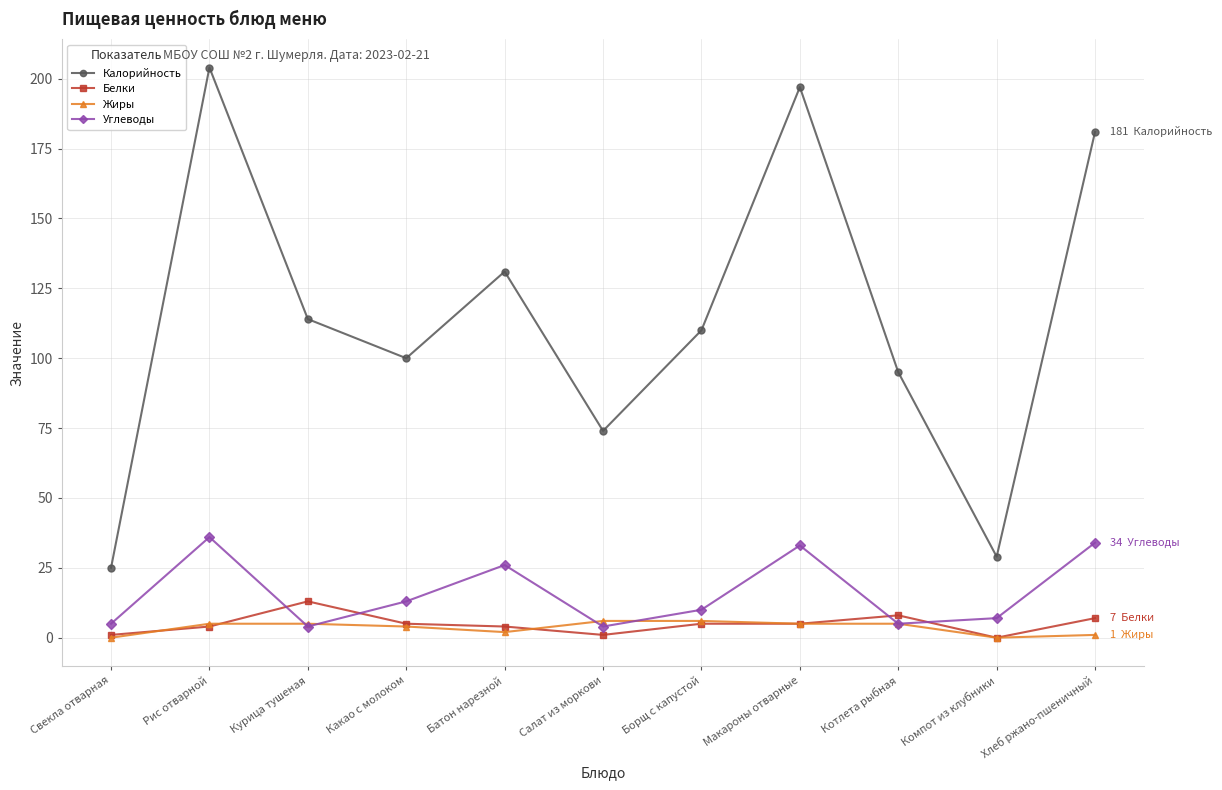

Where do Углеводы and Белки first cross each other?

Рис отварной and Курица тушеная